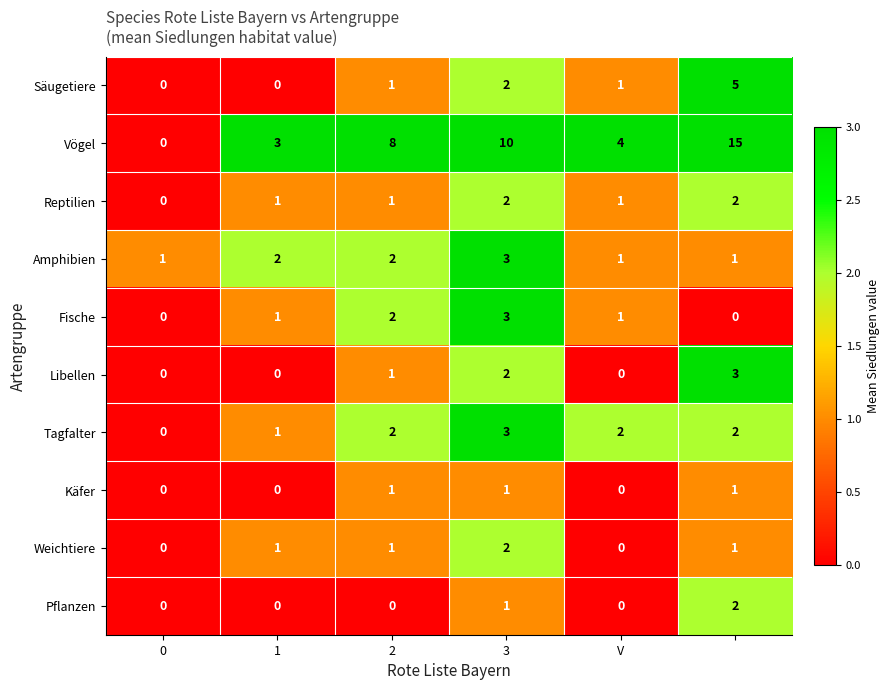

Which series has the largest total across all categories?

Vögel